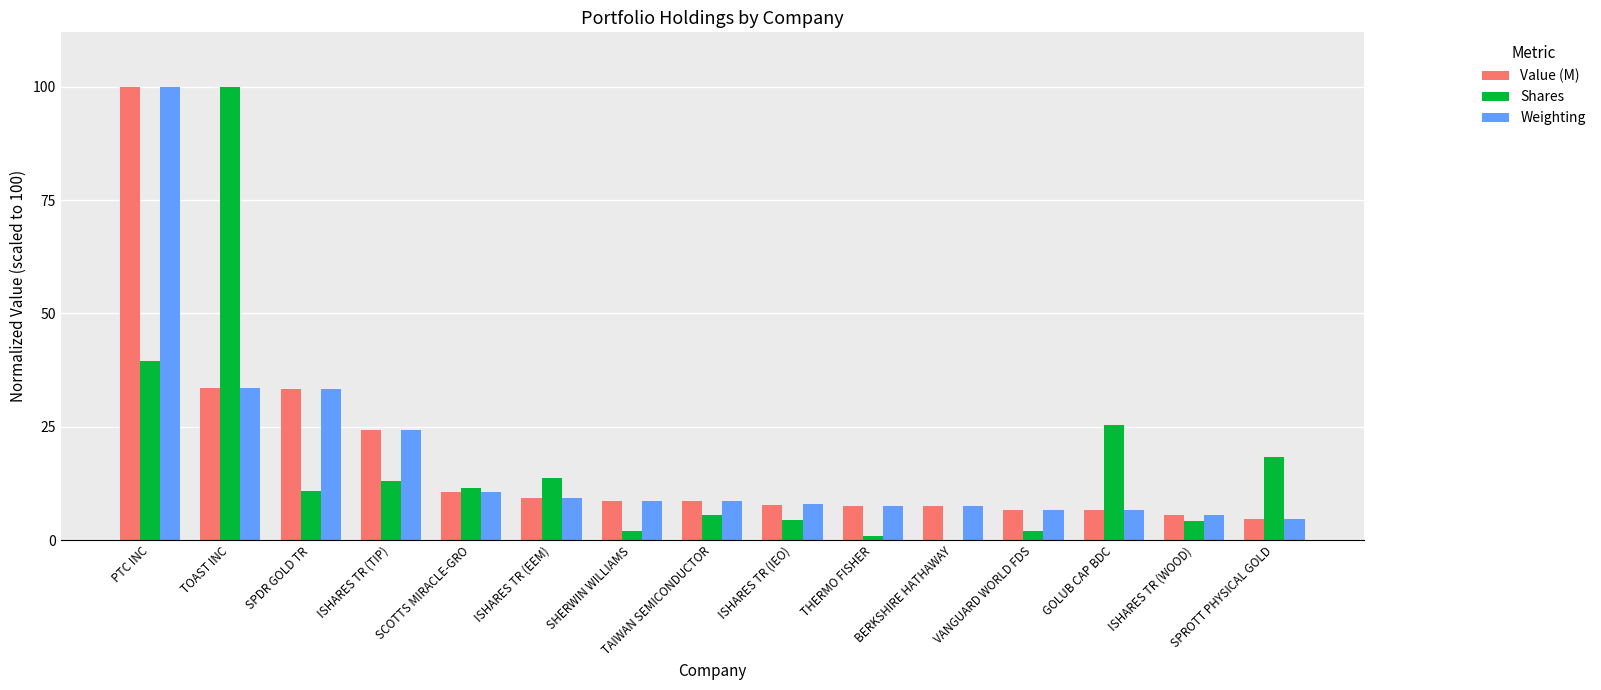

What is the sum of all Weighting values?

275.2